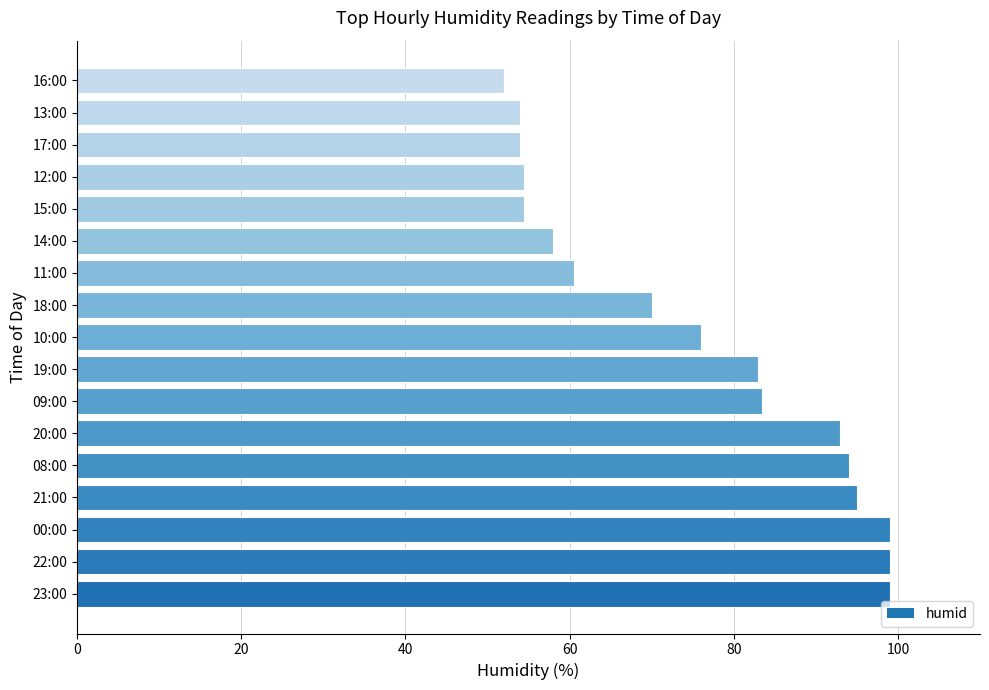

Reading bottom to top, extract all data points from this chart.

23:00=99.0	22:00=99.0	00:00=99.0	21:00=95.0	08:00=94.0	20:00=93.0	09:00=83.5	19:00=83.0	10:00=76.0	18:00=70.0	11:00=60.5	14:00=58.0	15:00=54.5	12:00=54.5	17:00=54.0	13:00=54.0	16:00=52.0